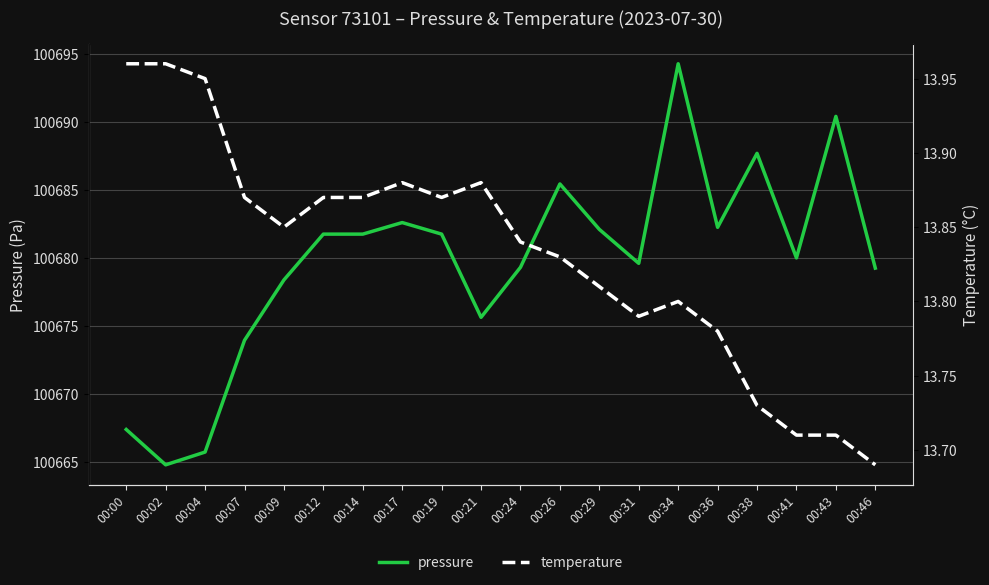

Is it true that pressure equals 26157.5 at 00:19?

False